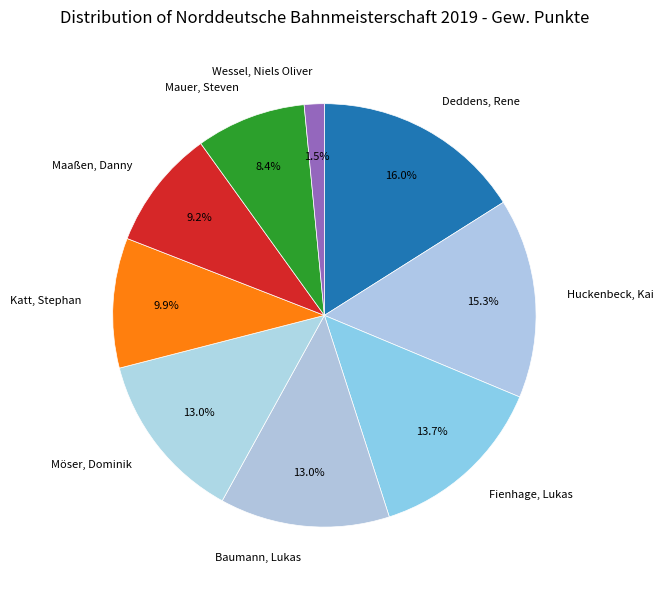

To the nearest percent, what portion does Mauer, Steven represent?

8%